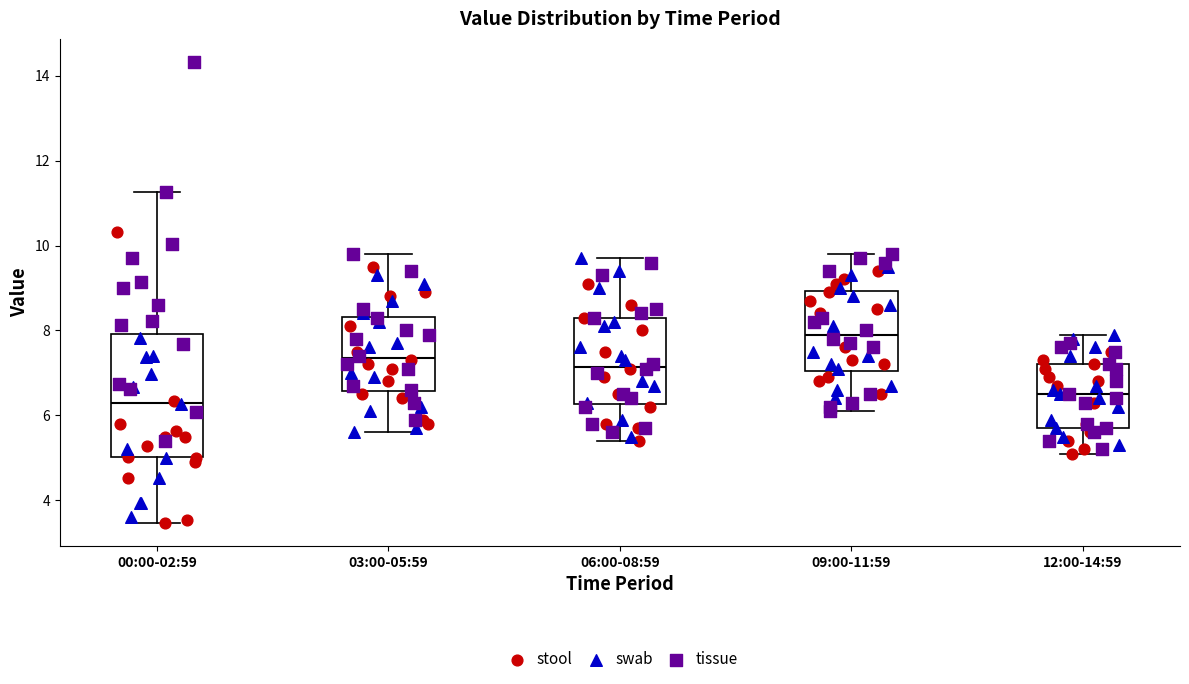

Which box is the tallest, from its lower edge to its upper edge?

00:00-02:59